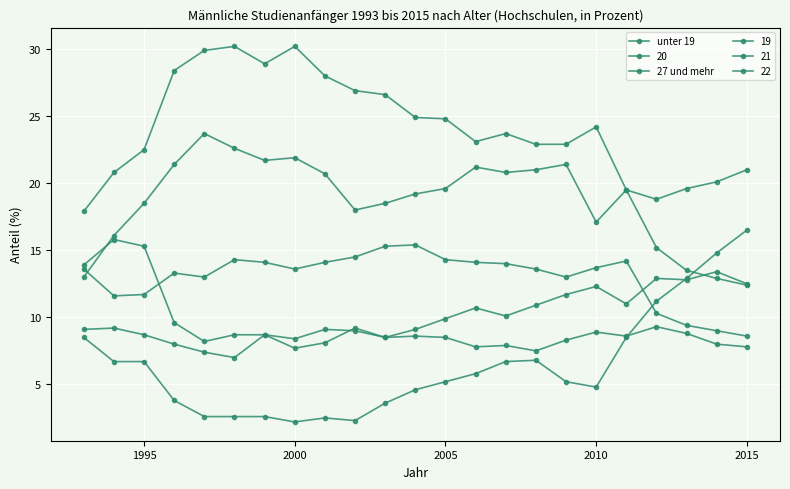

How many lines are shown in the chart?

6